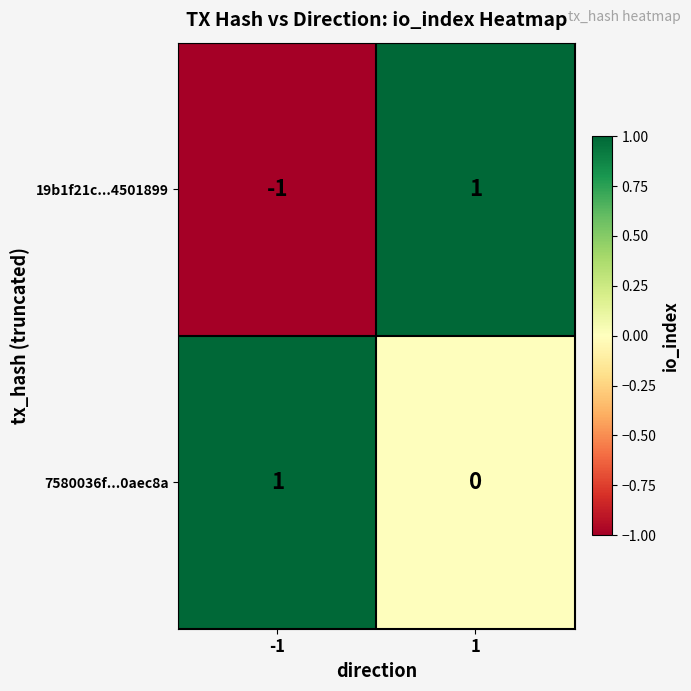

Between -1 and 1, which series saw the biggest shift?

19b1f21c...4501899